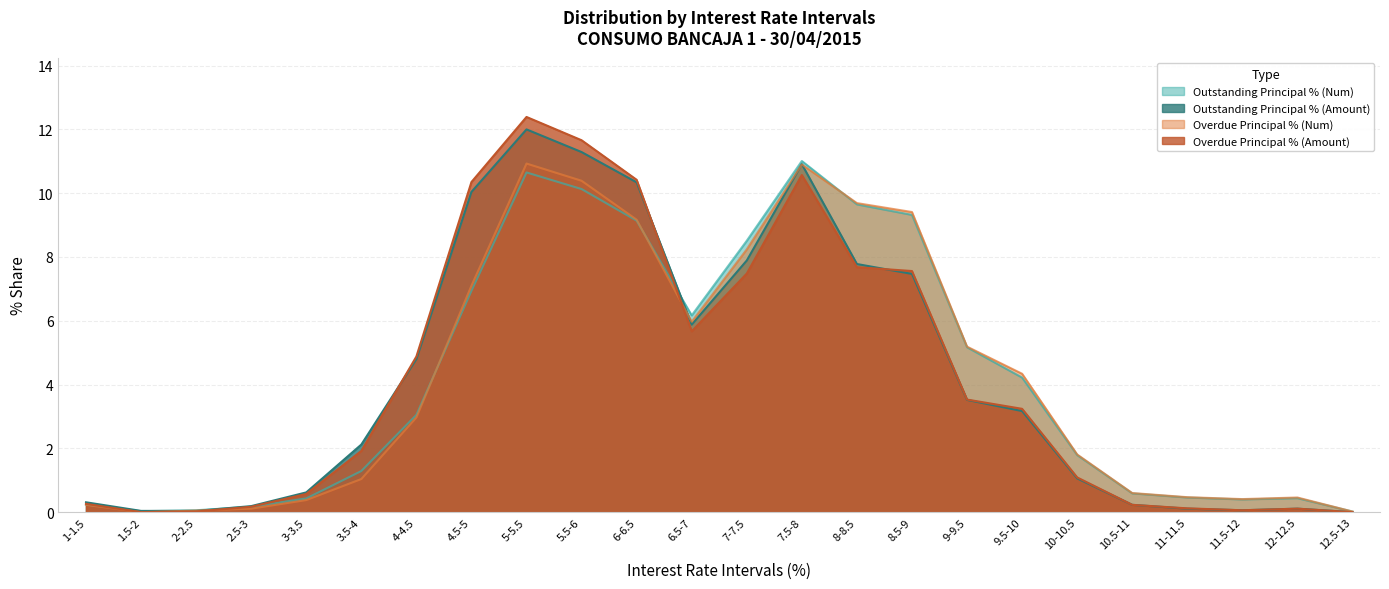

Which series has the largest total across all categories?

Outstanding Principal % (Amount)